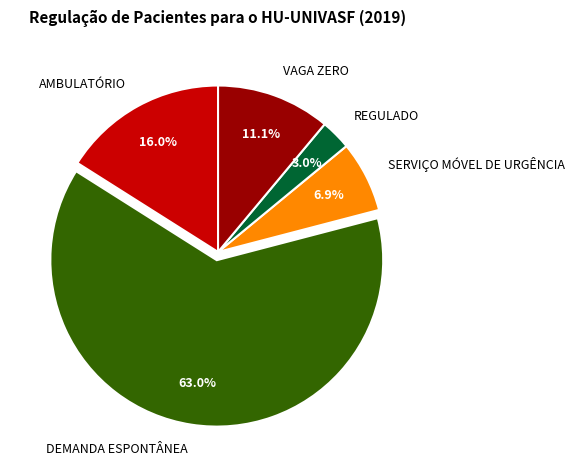

How many slices are in this pie chart?

5